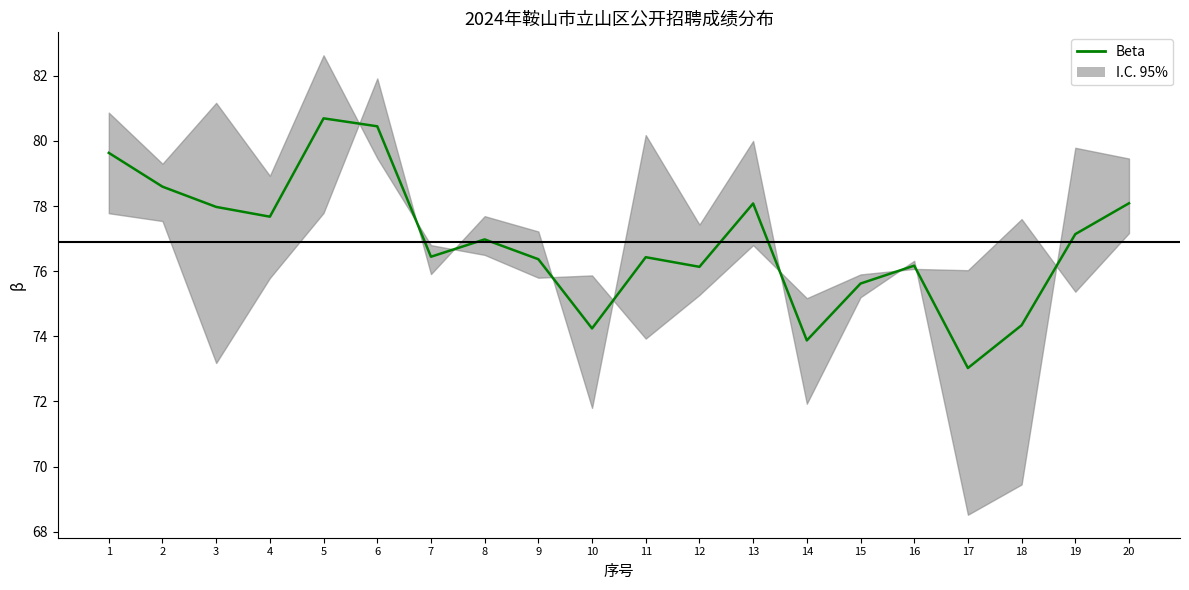

At which category does the data reach its first local valley?

4